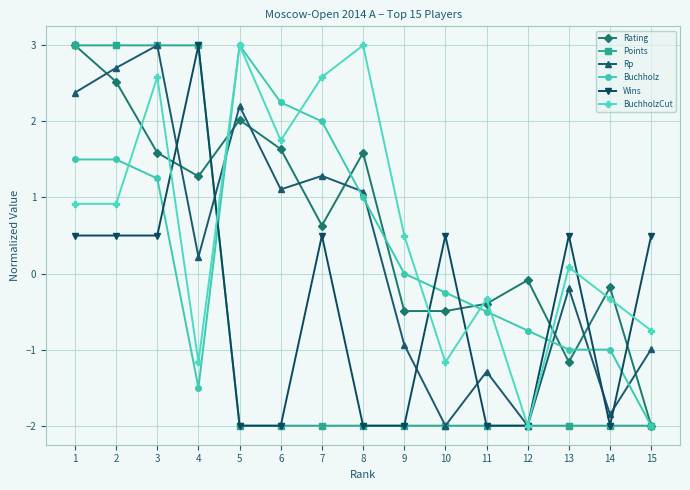

True or false: Points has a value of -1.0 at 6.

False